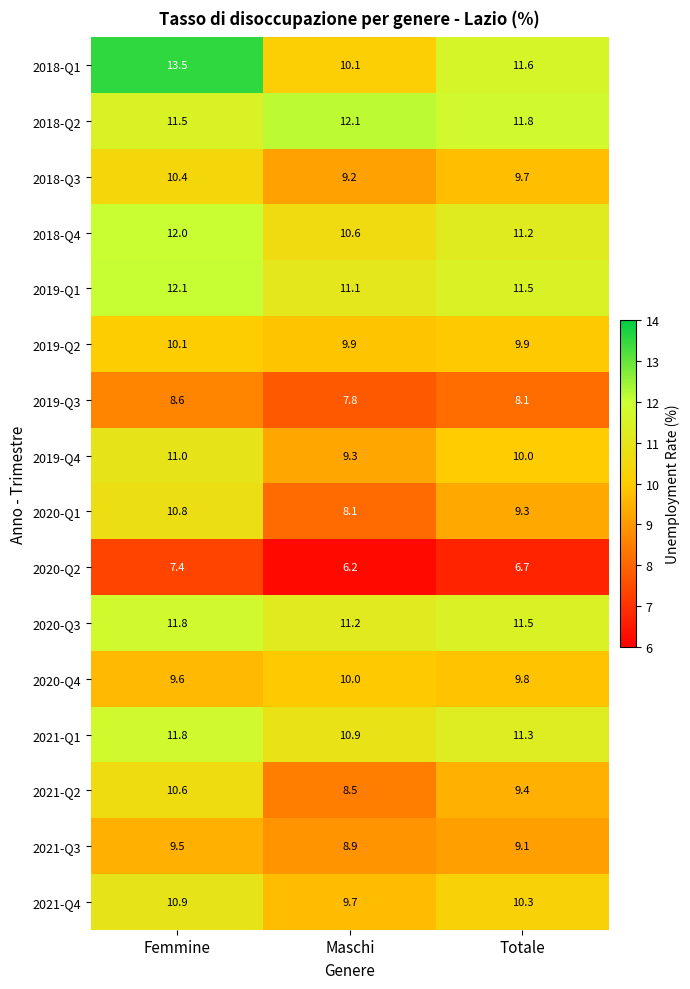

Between Maschi and Totale, which series saw the biggest shift?

2018-Q1